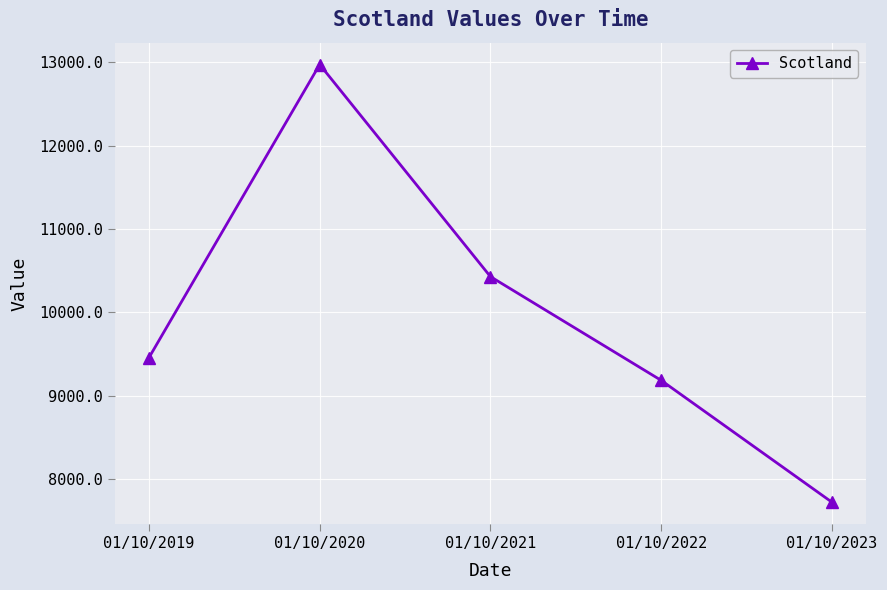

True or false: the data shows 12974 at 01/10/2020.

True